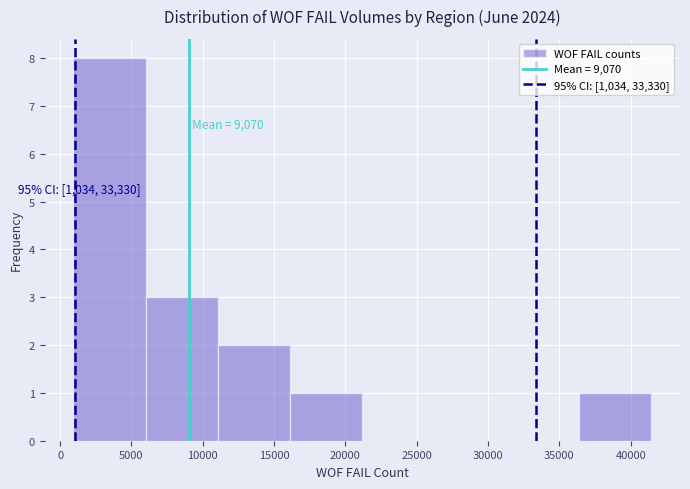

Over which range of the x-axis is the bar tallest?

1000 to 6000